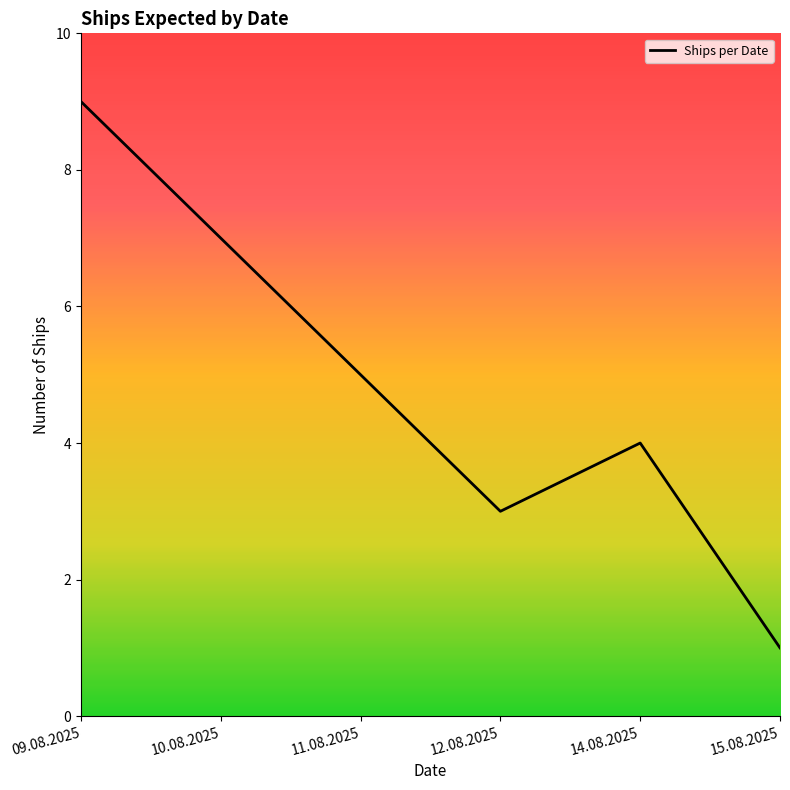

What is the smallest value displayed?

1